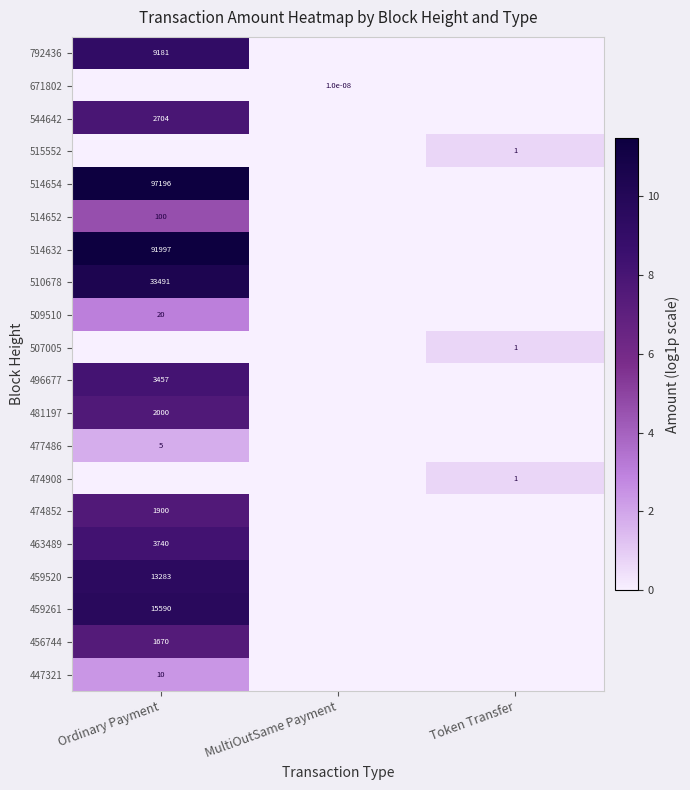

The value of 514652 at Ordinary Payment is 100.0. True or false?

True